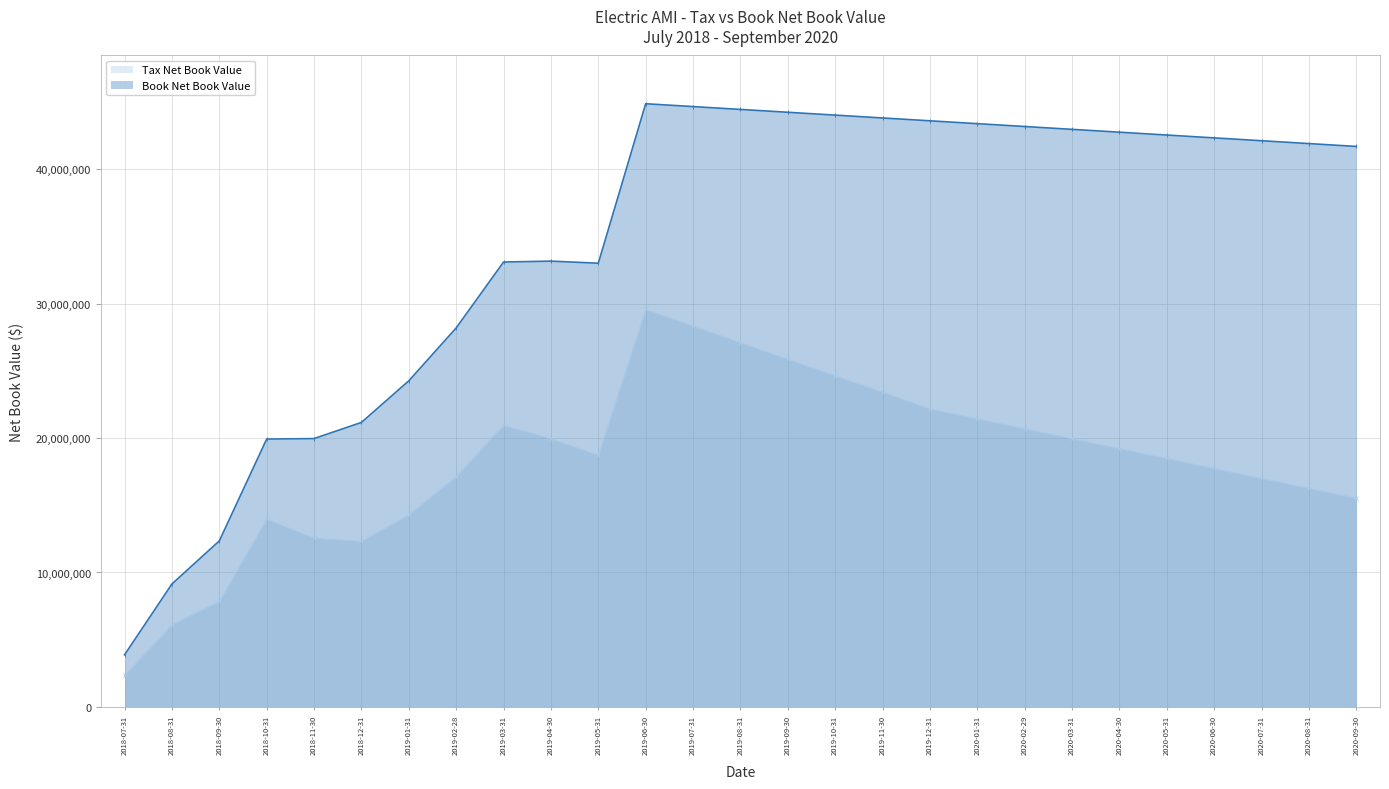

Where does the Tax Net Book Value series first go above 18724294?

2019-03-31